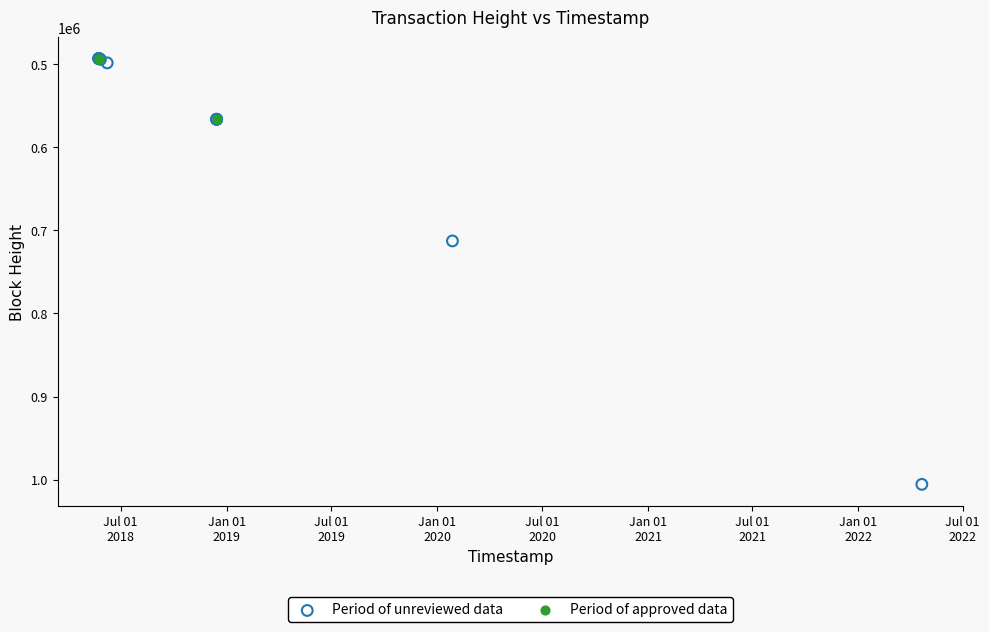

Which series has the widest spread of Y values?

Period of unreviewed data